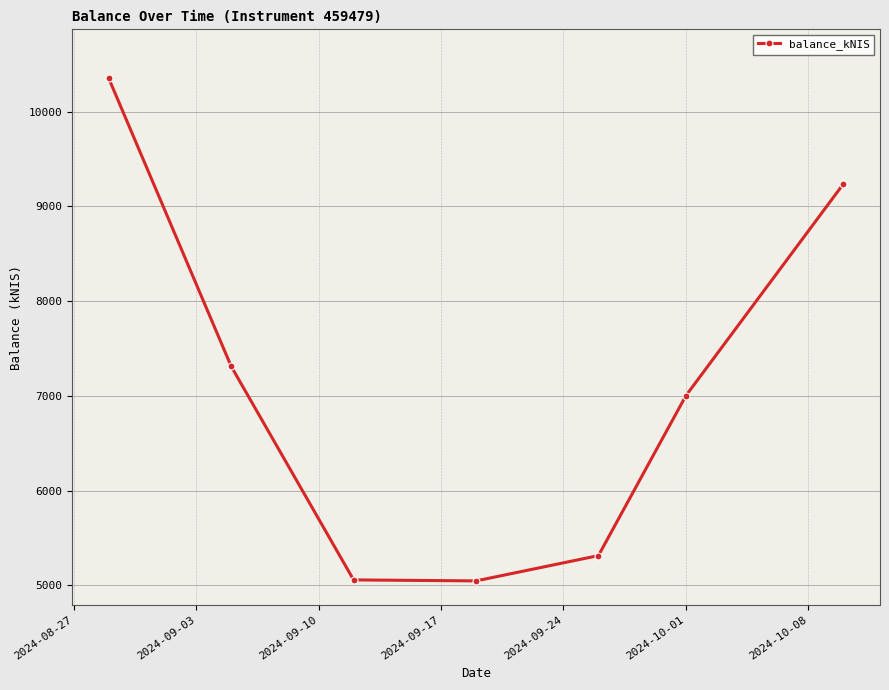

True or false: the data has more than 2 interior local peaks.

False